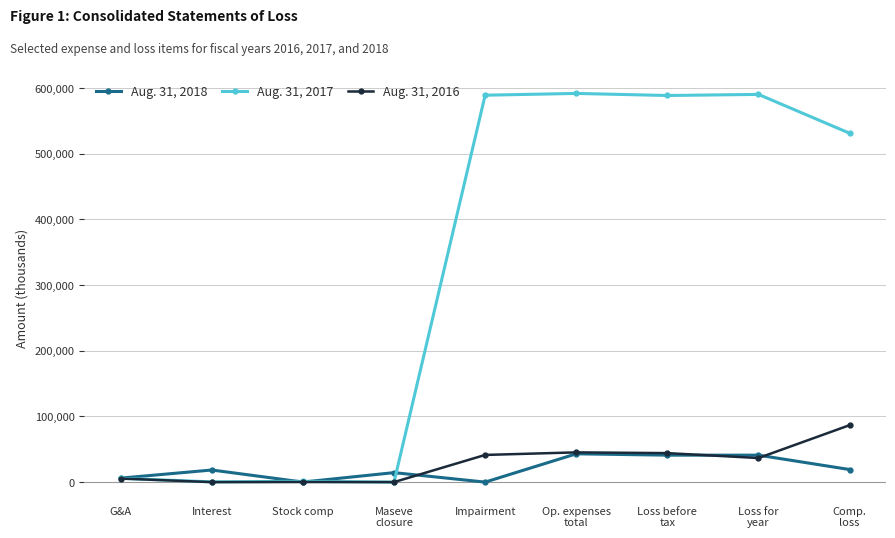

What is the average value of the Aug. 31, 2017 series?

322073